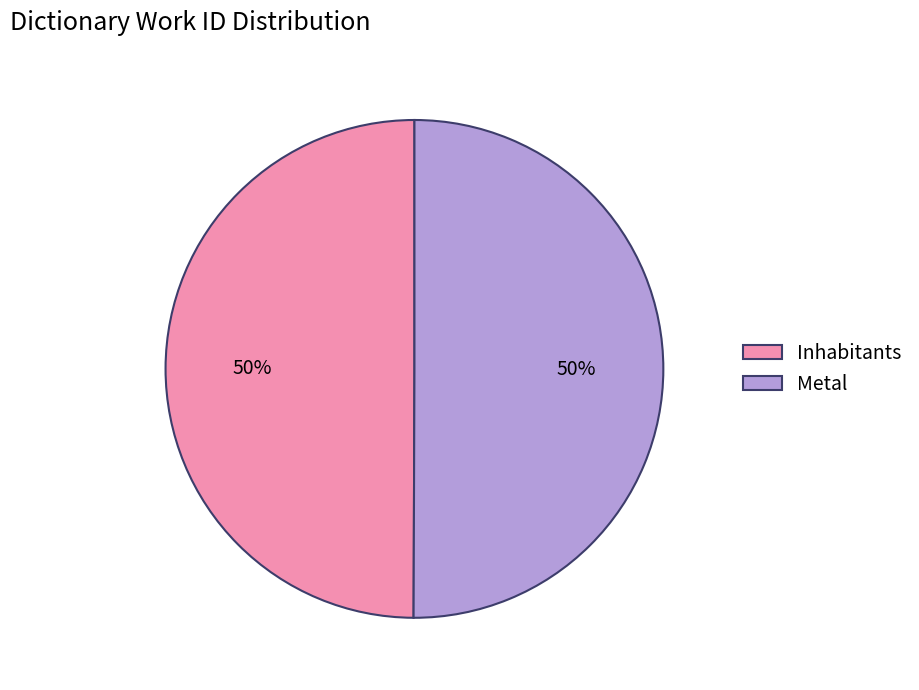

Approximately how many times larger is the value at Metal compared to Inhabitants?

1.0